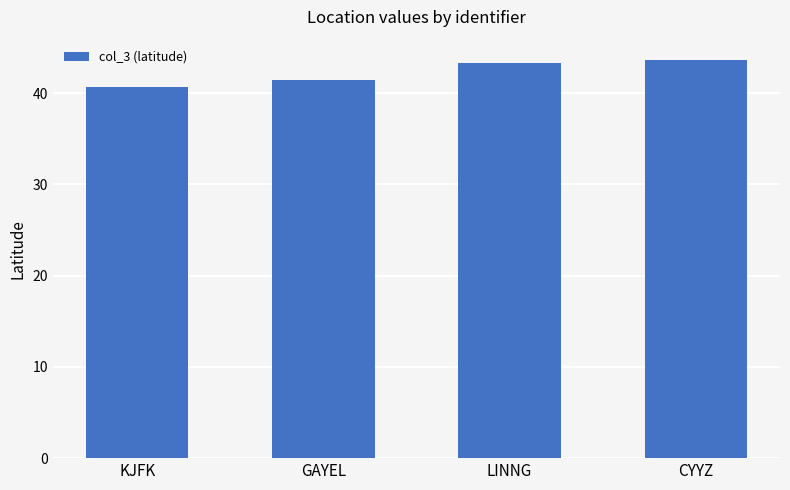

True or false: the data shows 21.9 at LINNG.

False